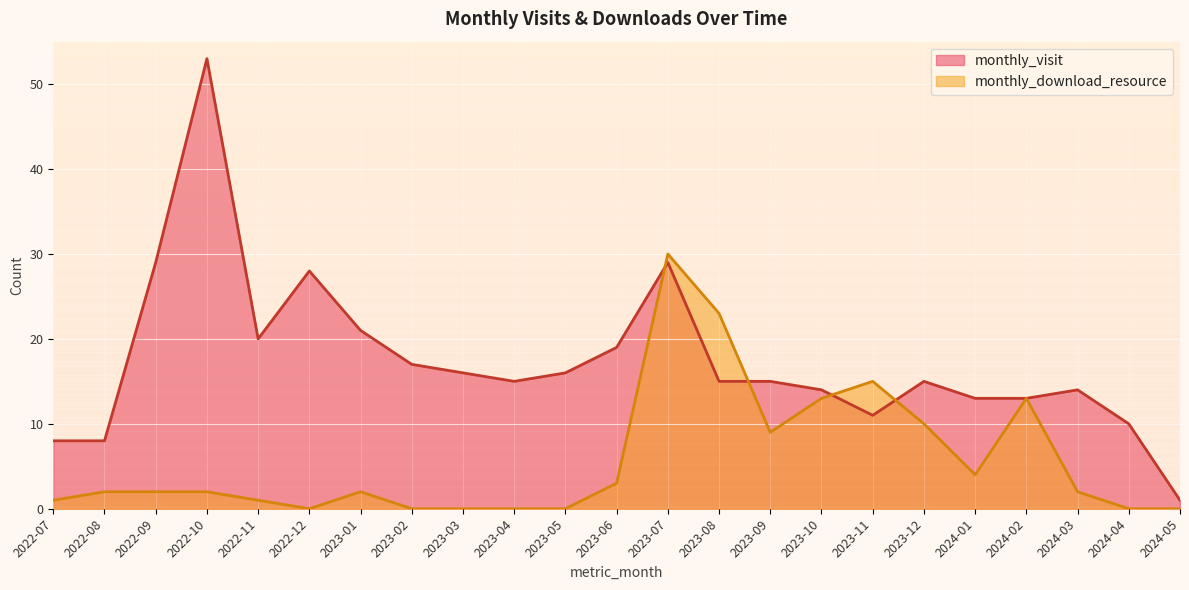

Which label corresponds to the largest value in the chart?

2022-10